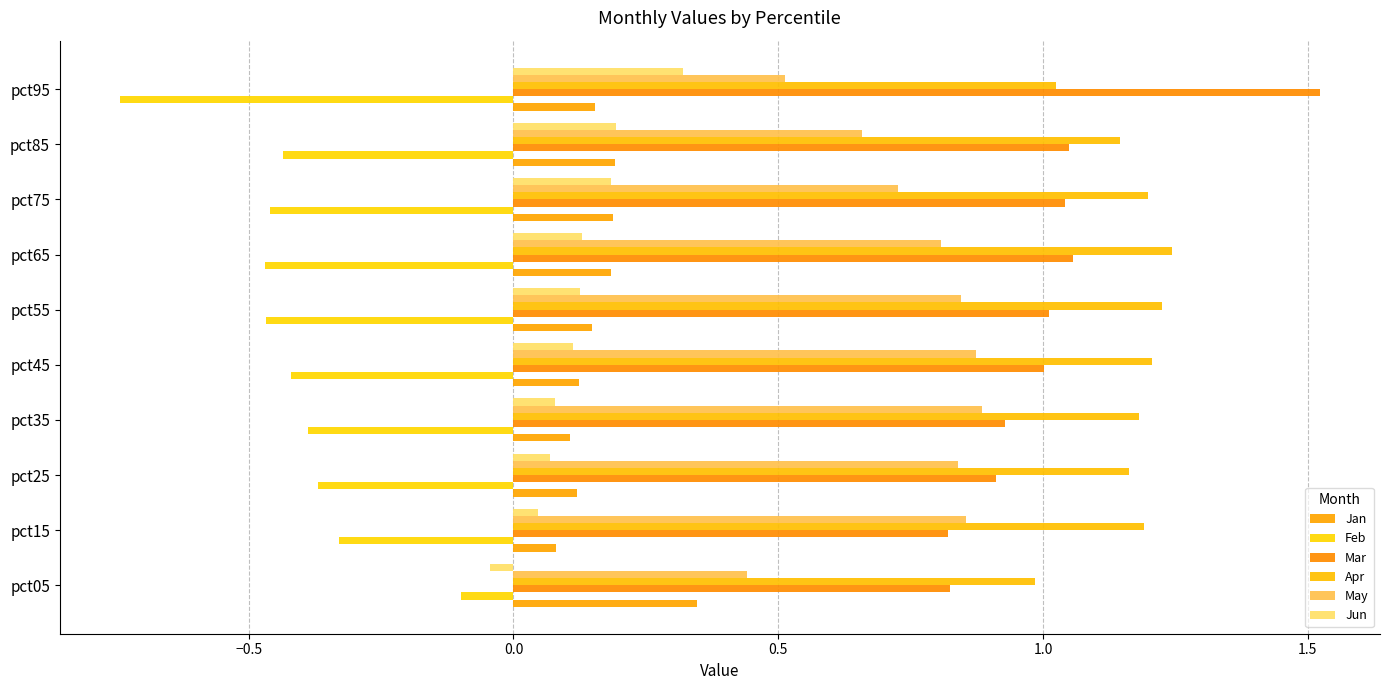

What is the value of the Feb bar at the 8th from the left?

-0.5